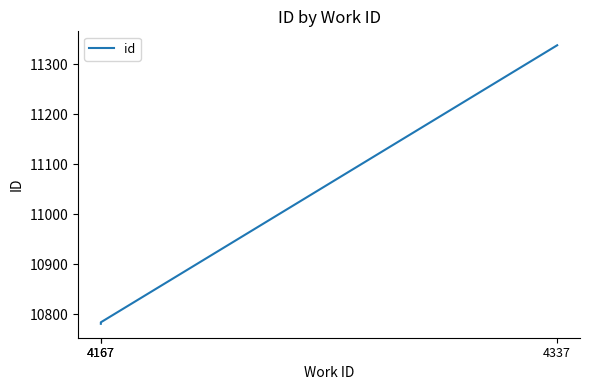

What is the minimum value shown in the chart?

10781